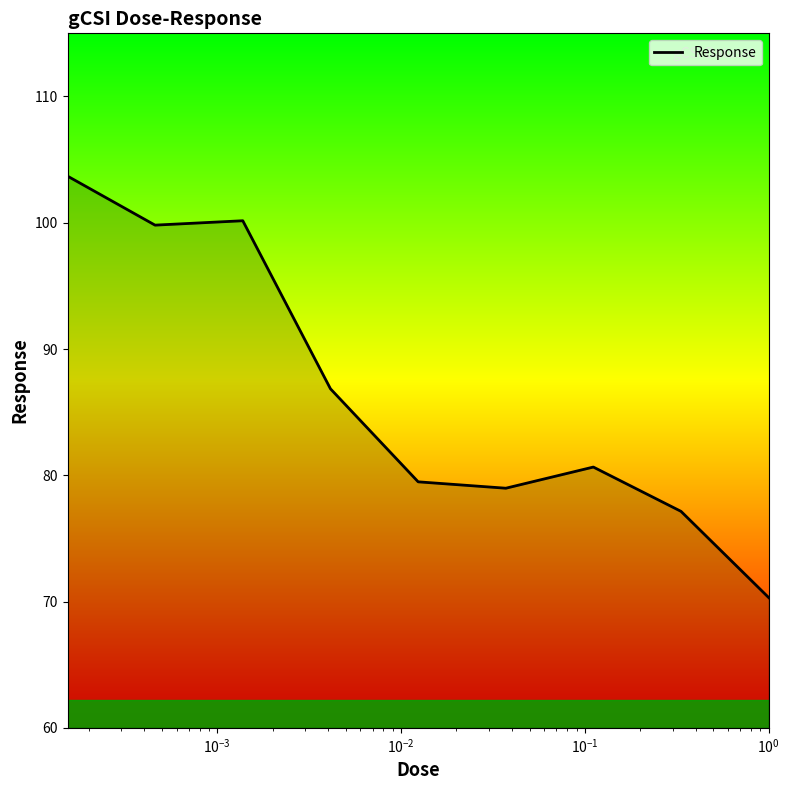

Reading right to left, transcribe all the data shown in this chart.

70.3	77.1	80.7	79.0	79.5	86.8	100.2	99.8	103.7